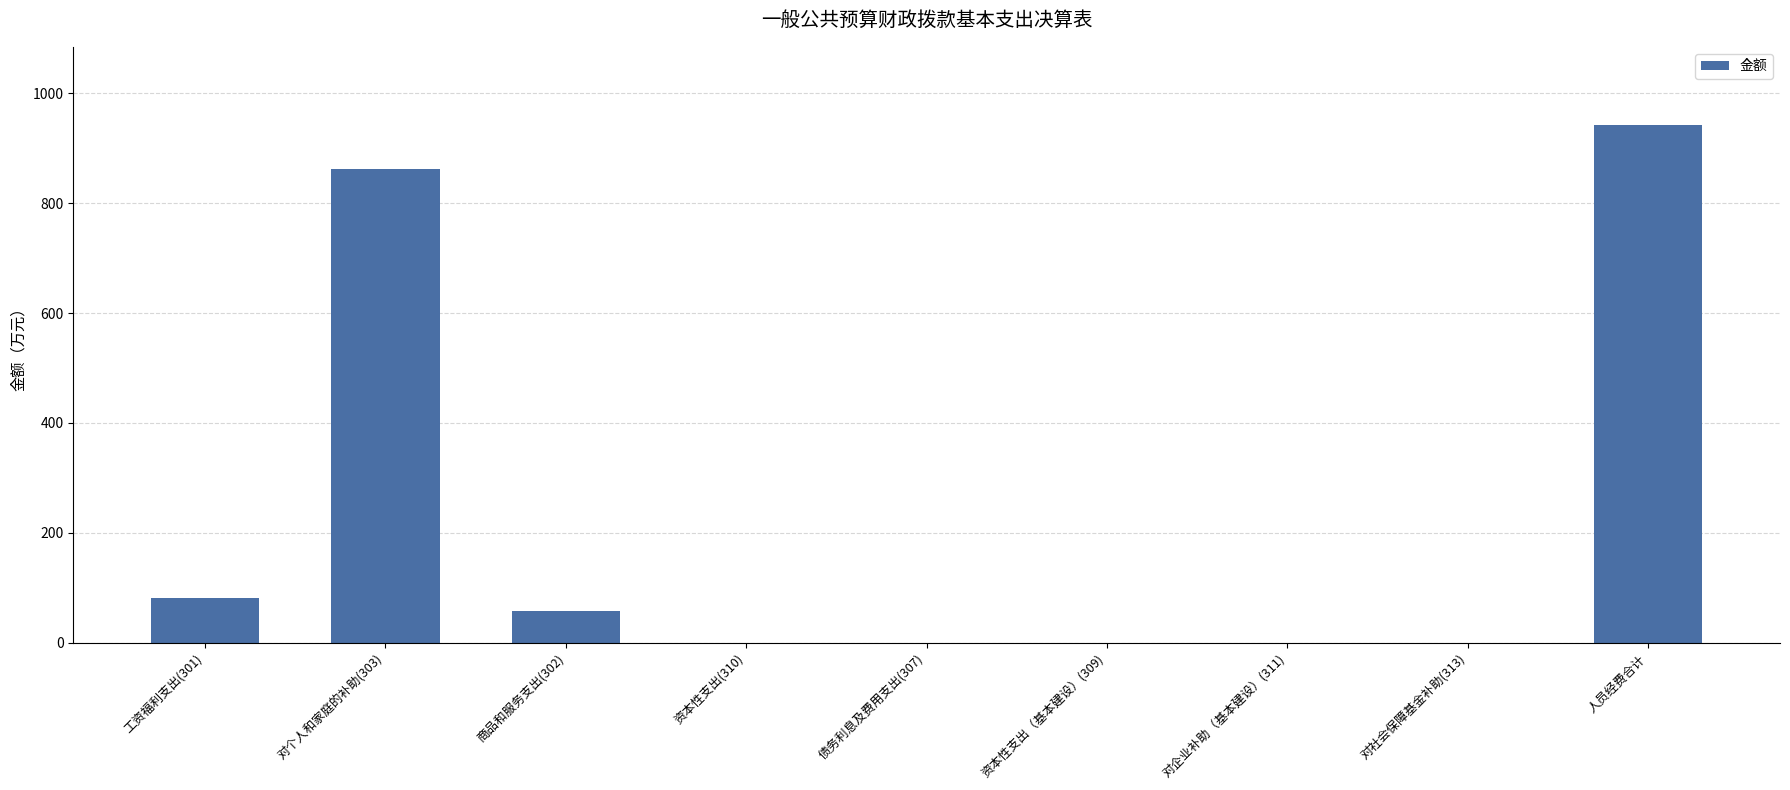

True or false: the data shows 0.0 at 资本性支出（基本建设）(309).

True